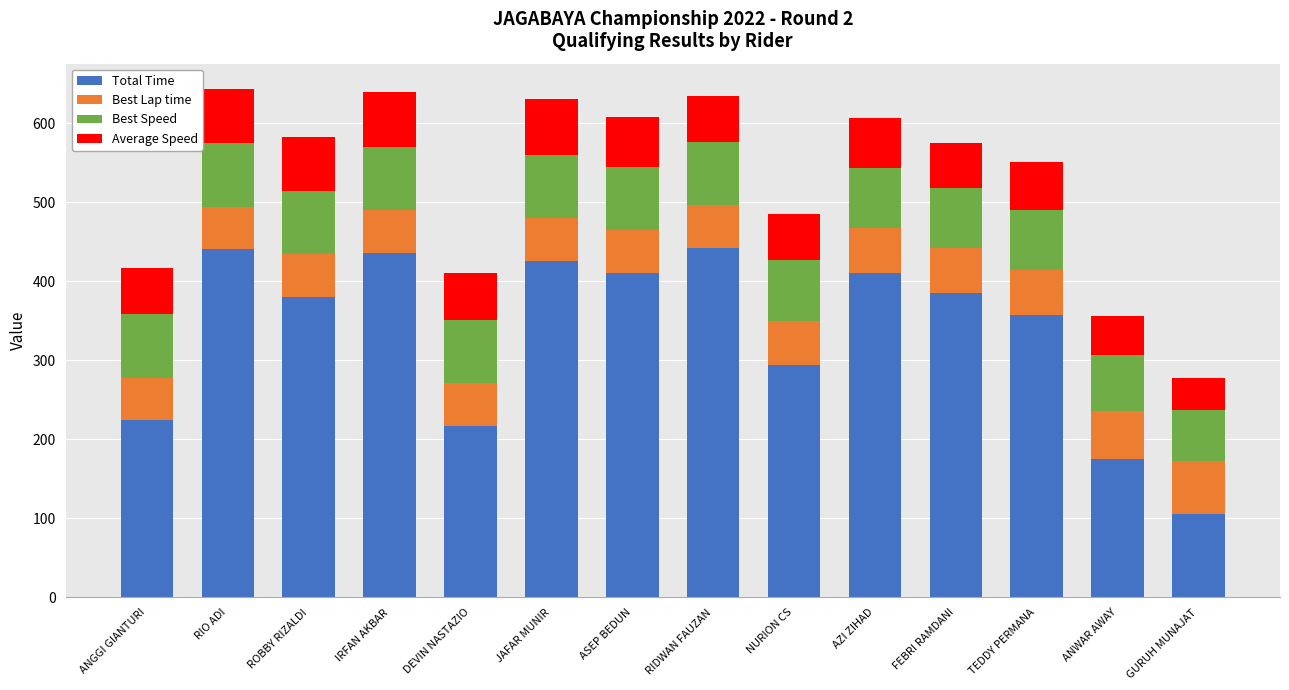

How many data points in Total Time are less than 385?

7